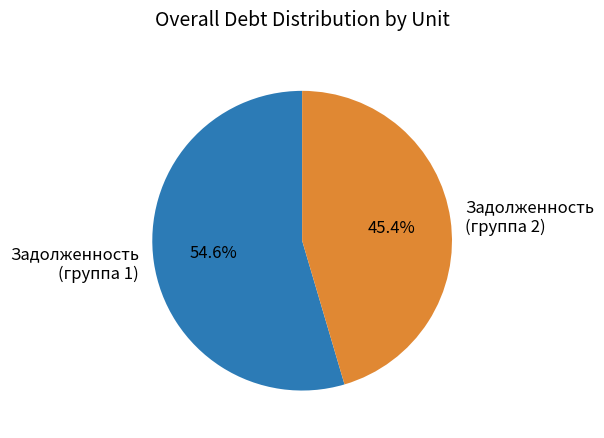

Rank the categories by value from lowest to highest.

Задолженность (группа 2), Задолженность (группа 1)